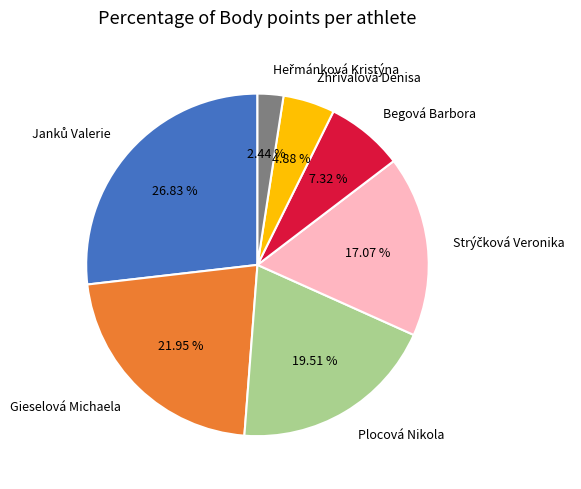

How many segments does this pie chart have?

7